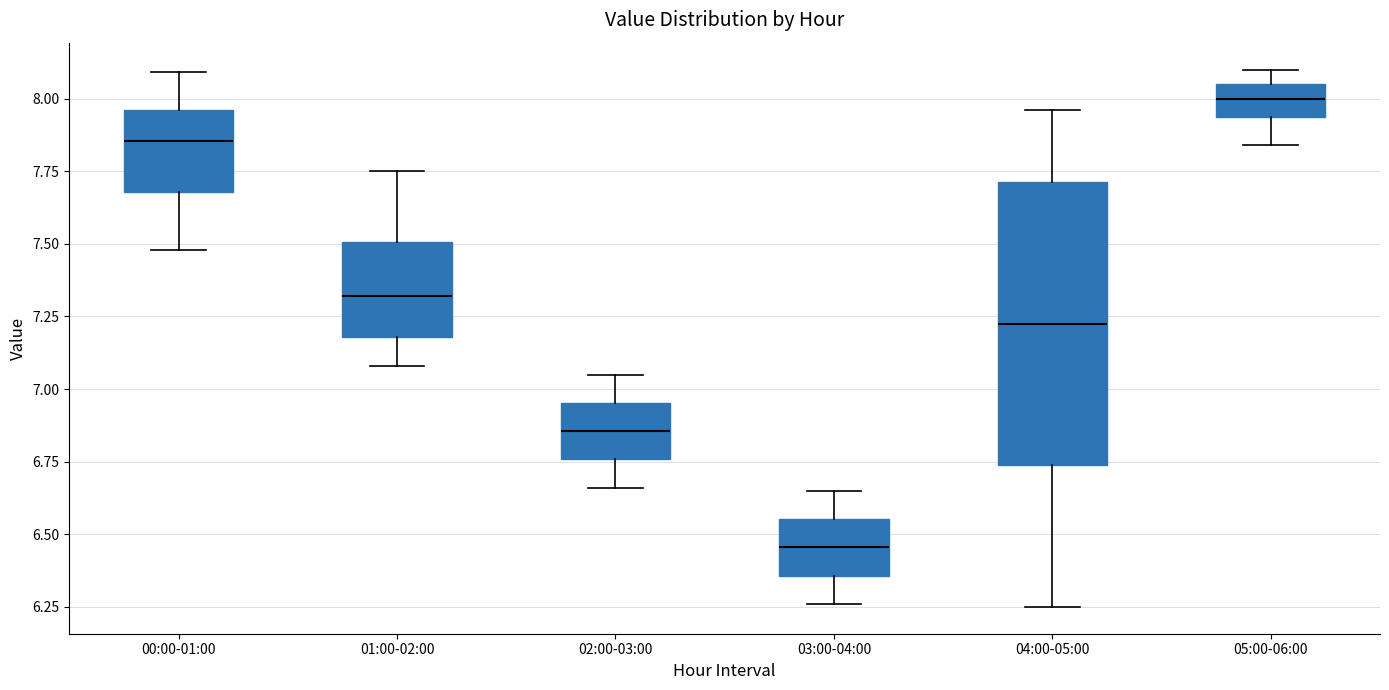

Reading left to right, transcribe this box plot: for each box, give where its median line is, the range the box spans, and where its two whiskers end, as read against the y-axis. The values are not printed on the chart, so give them approximately, as read against the axis.

00:00-01:00: median 7.85, box 7.70 to 7.95, whiskers 7.50 to 8.10
01:00-02:00: median 7.30, box 7.20 to 7.50, whiskers 7.10 to 7.75
02:00-03:00: median 6.85, box 6.75 to 6.95, whiskers 6.65 to 7.05
03:00-04:00: median 6.45, box 6.35 to 6.55, whiskers 6.25 to 6.65
04:00-05:00: median 7.25, box 6.75 to 7.70, whiskers 6.25 to 7.95
05:00-06:00: median 8.00, box 7.95 to 8.05, whiskers 7.85 to 8.10